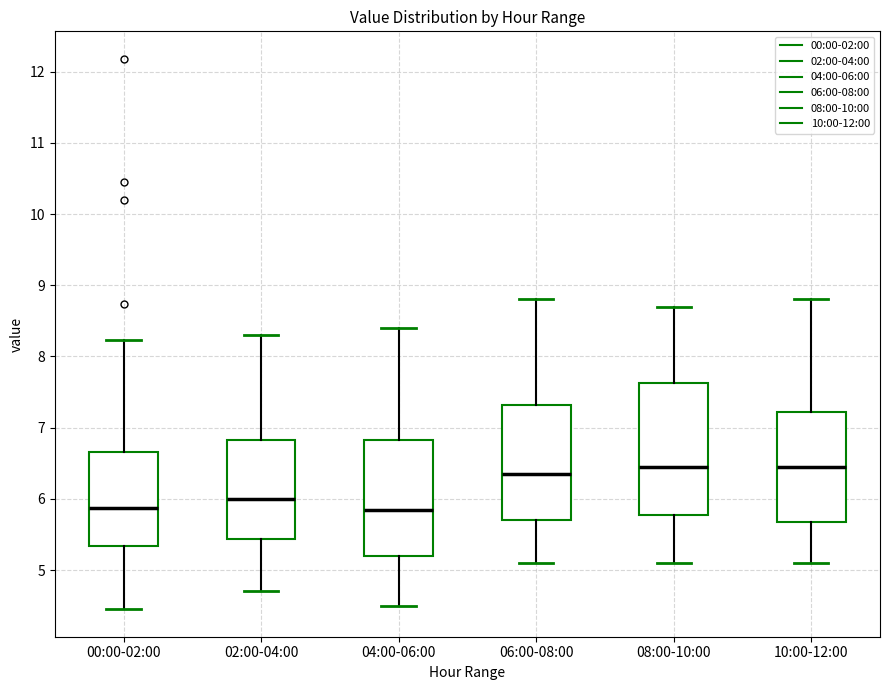

Which box is the tallest, from its lower edge to its upper edge?

08:00-10:00